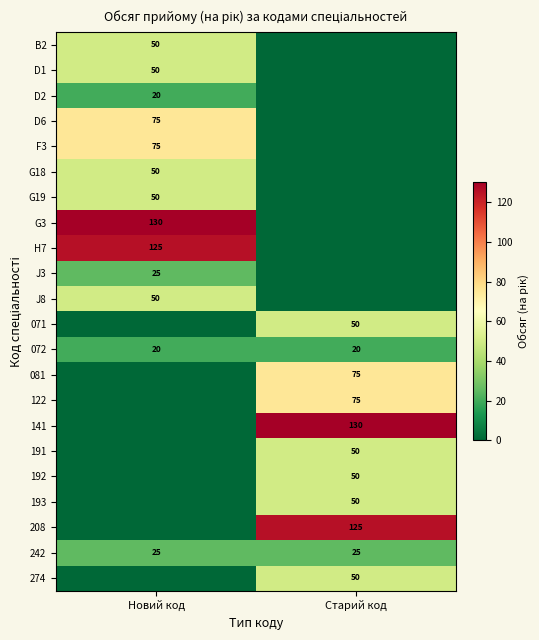

What is the average value of the 242 series?

25